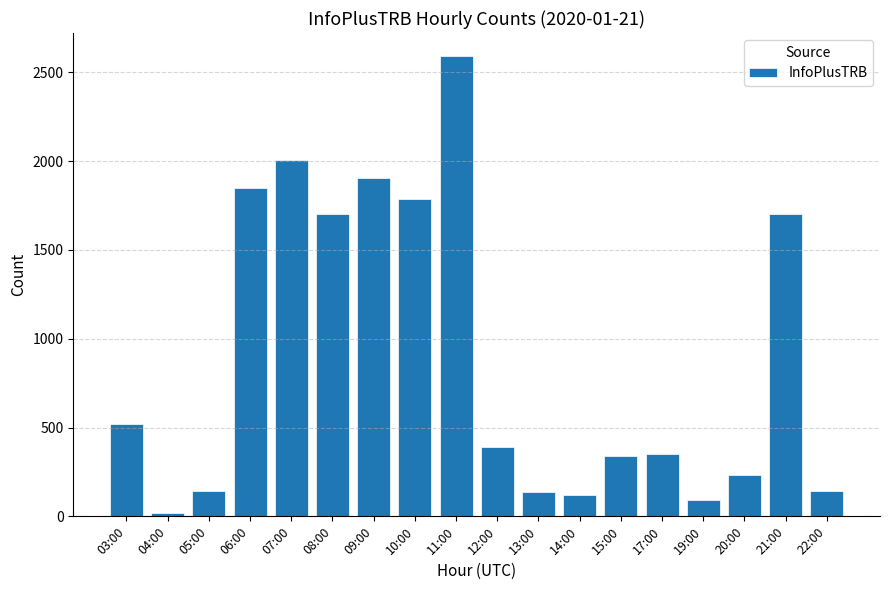

Where does the data first go above 393?

03:00